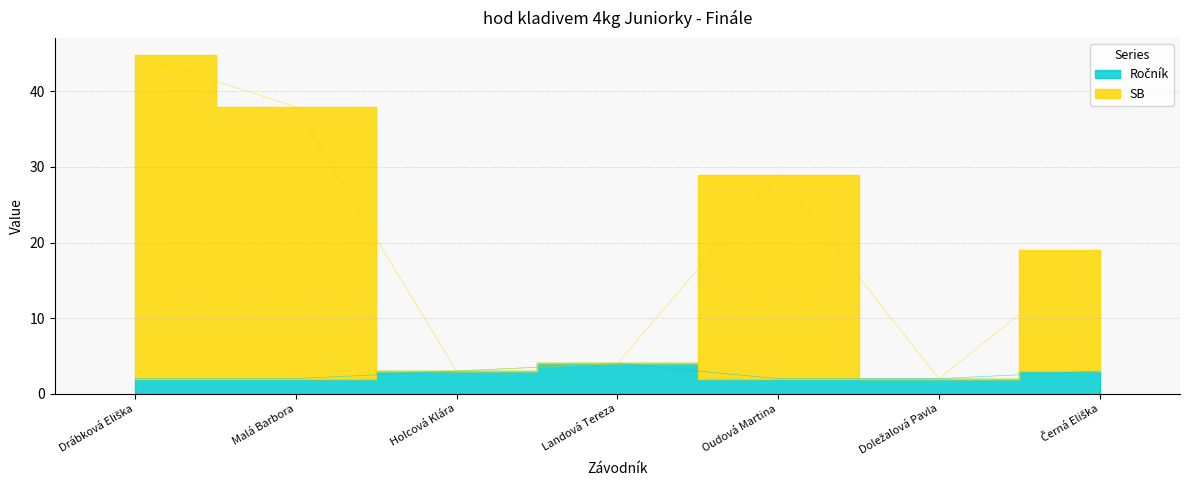

Count the number of data series in this chart.

2